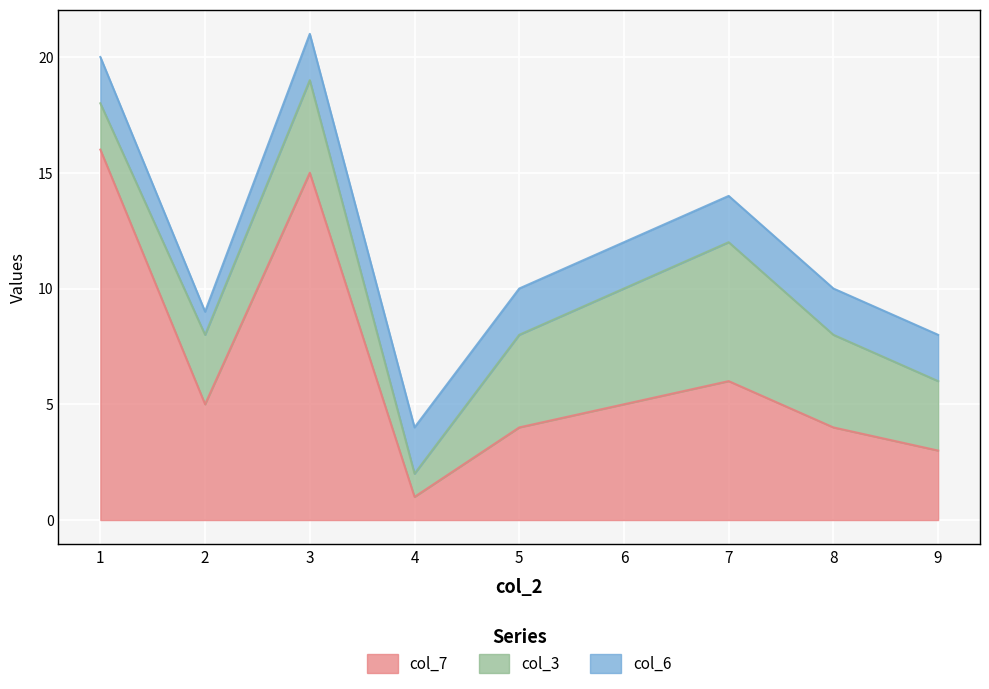

What is the total value across all series at 3?

21